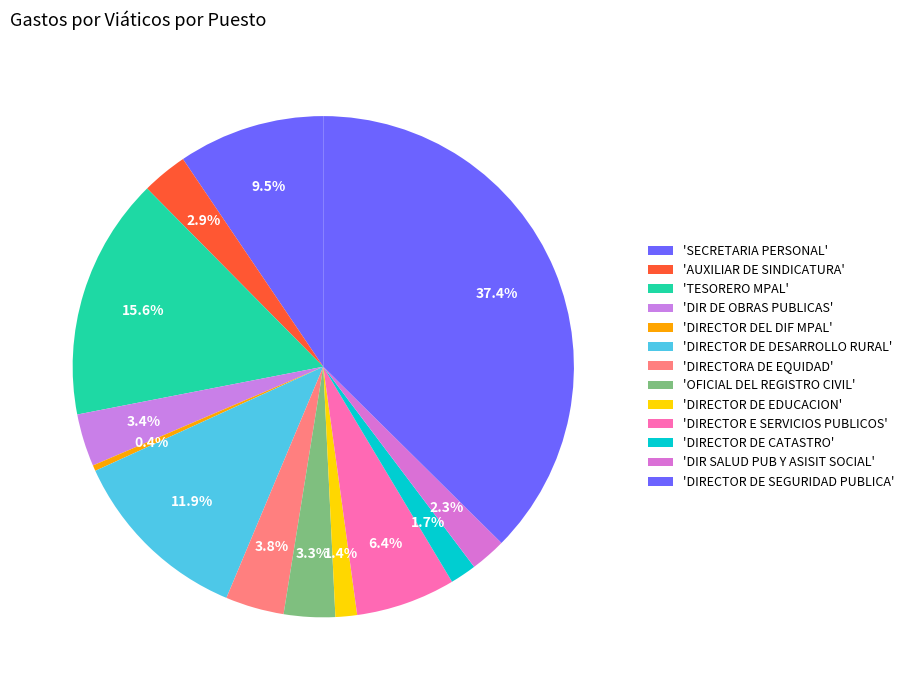

What is the largest slice in the pie chart?

'DIRECTOR DE SEGURIDAD PUBLICA'